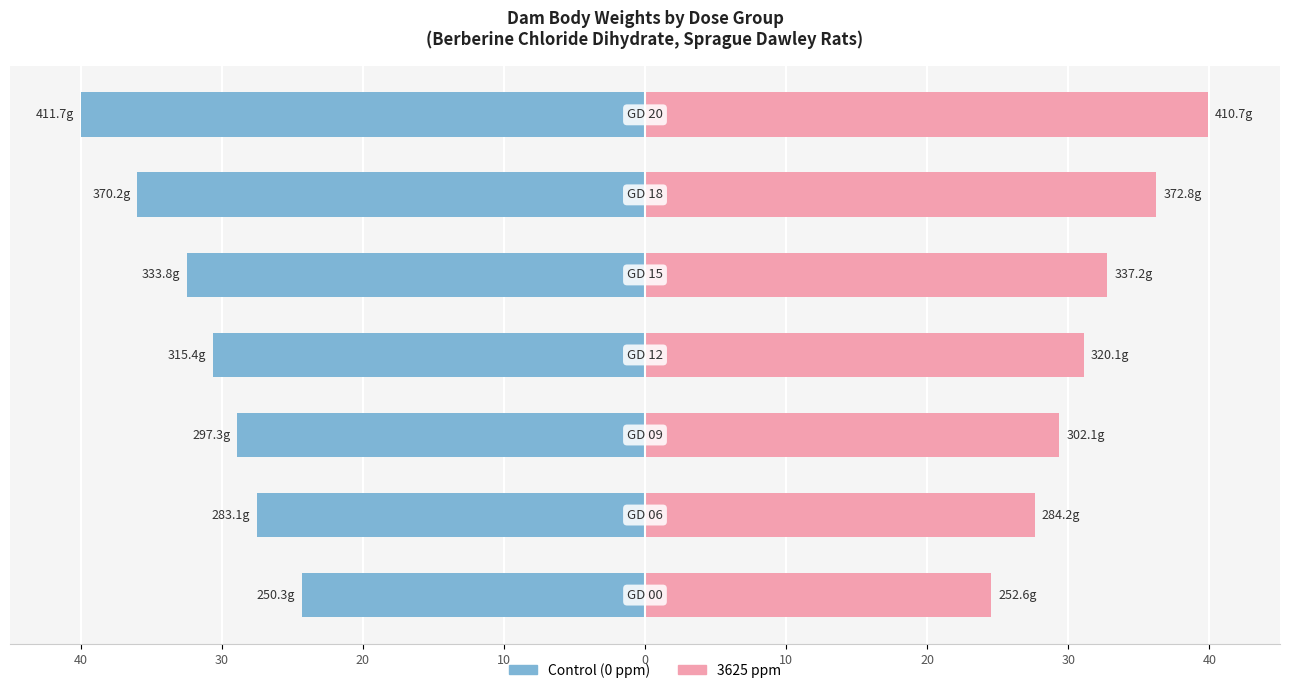

Are the bars grouped side by side (vs. stacked)?

Yes